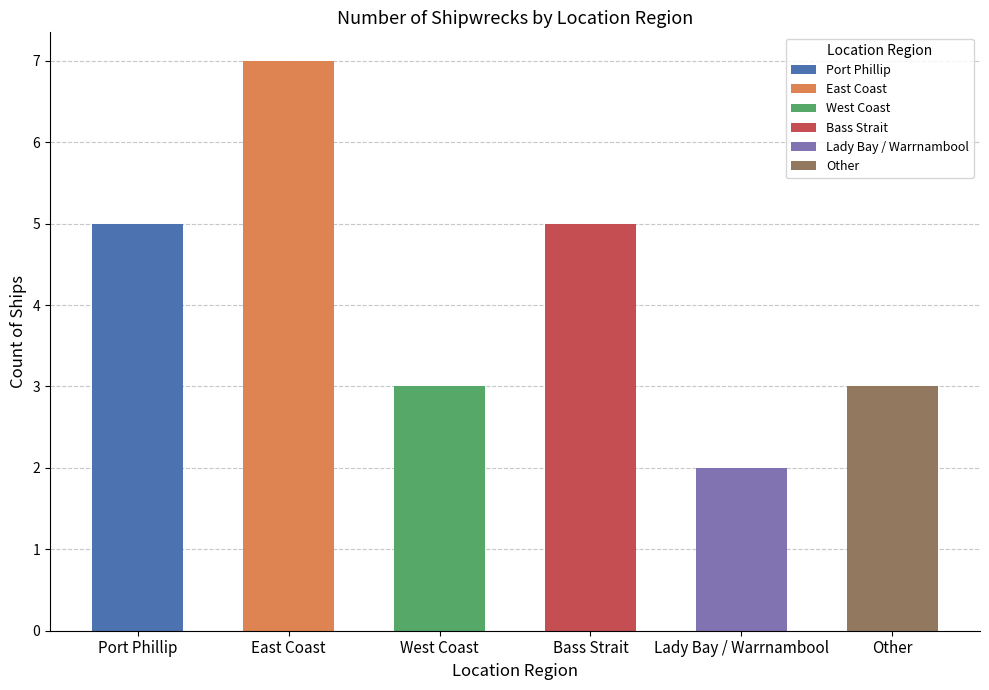

What is the label of the 3rd bar from the right?

Bass Strait